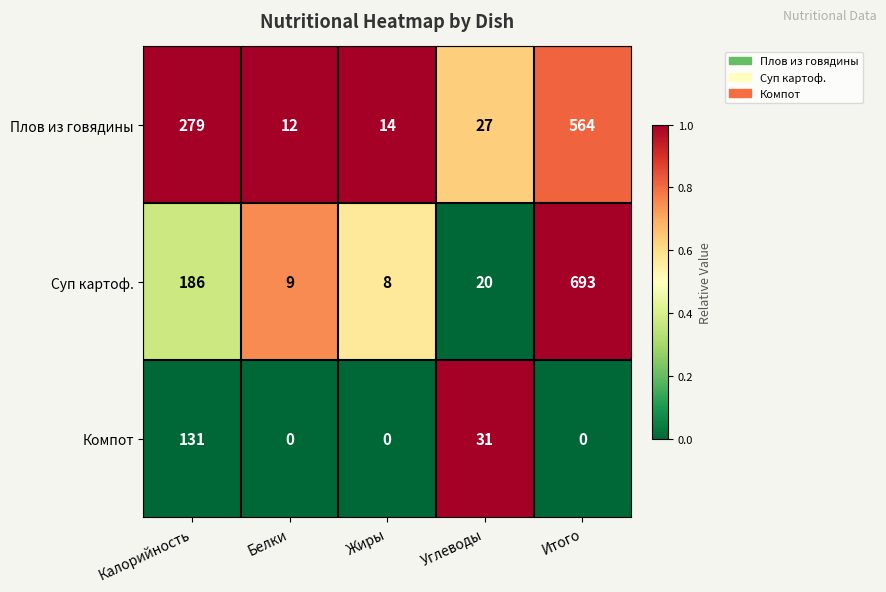

What is the total value across all series at Калорийность?

596